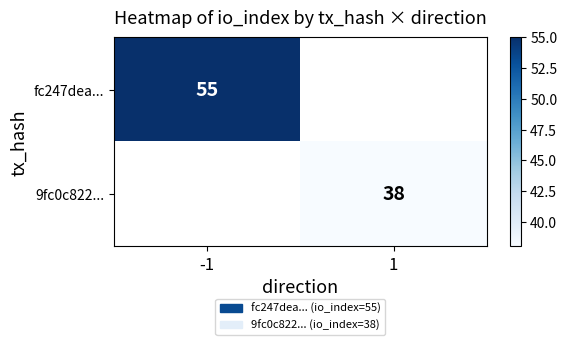

At which category does the chart reach its minimum across all series?

1